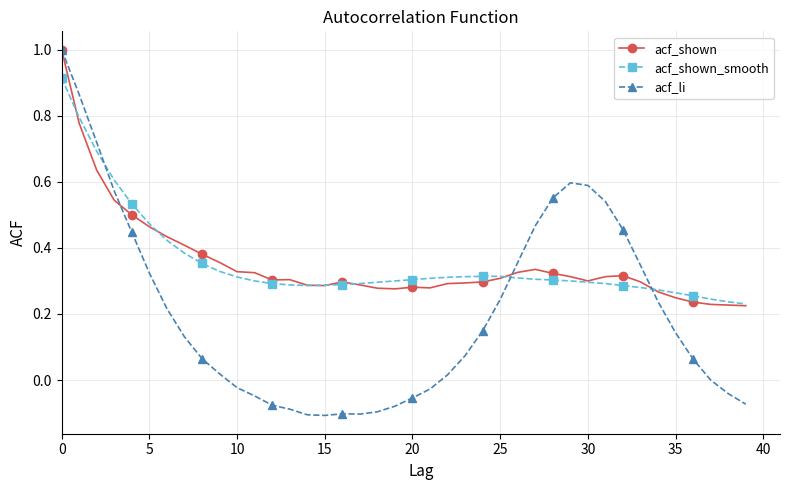

Does the chart have visible grid lines?

Yes